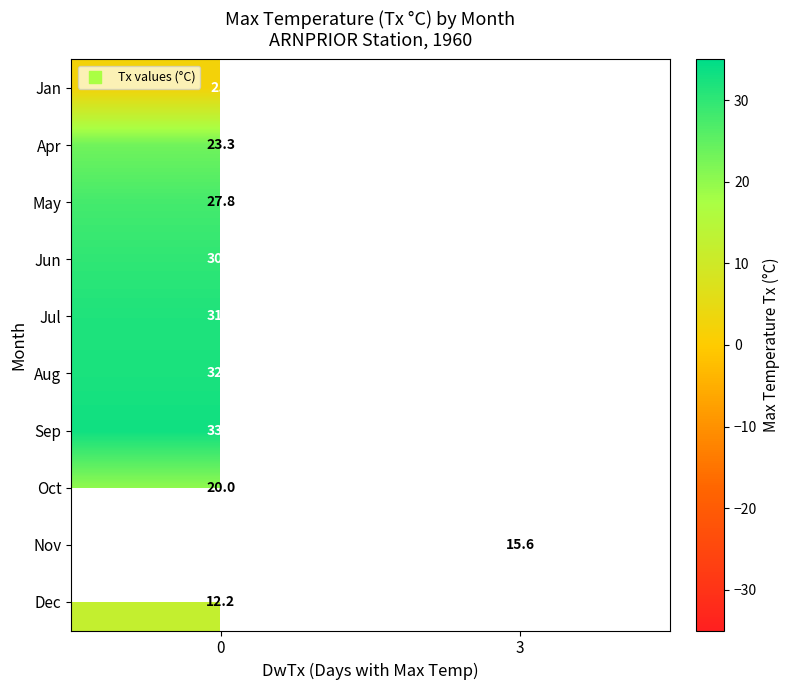

The Oct series shows 12.3 at 0. True or false?

False